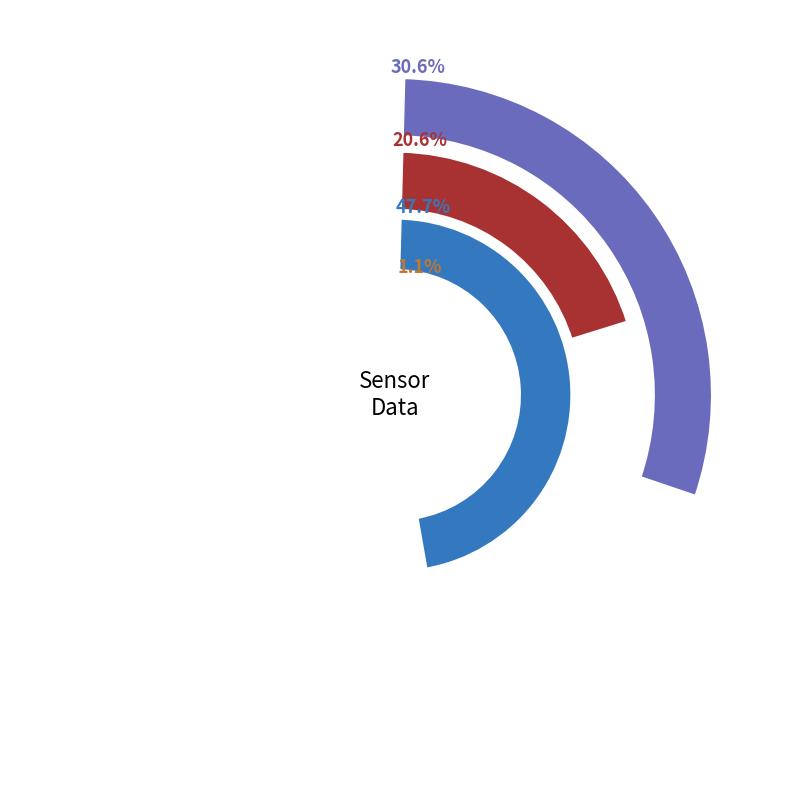

At 15, list the series in order from smallest to largest.

Temp, SDS_P2, SDS_P1, Humidity